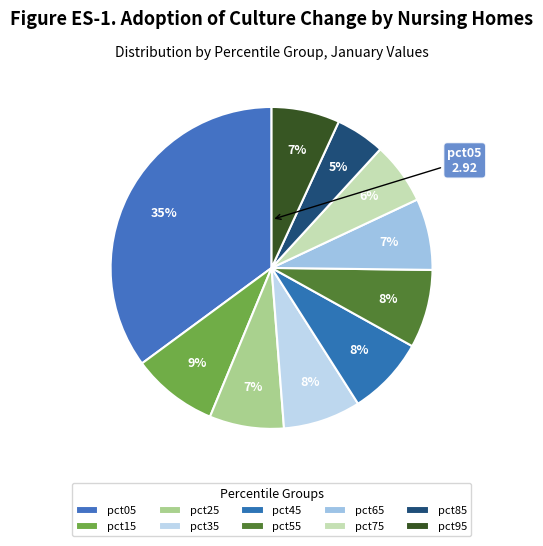

To the nearest percent, what is the average slice percentage?

10%